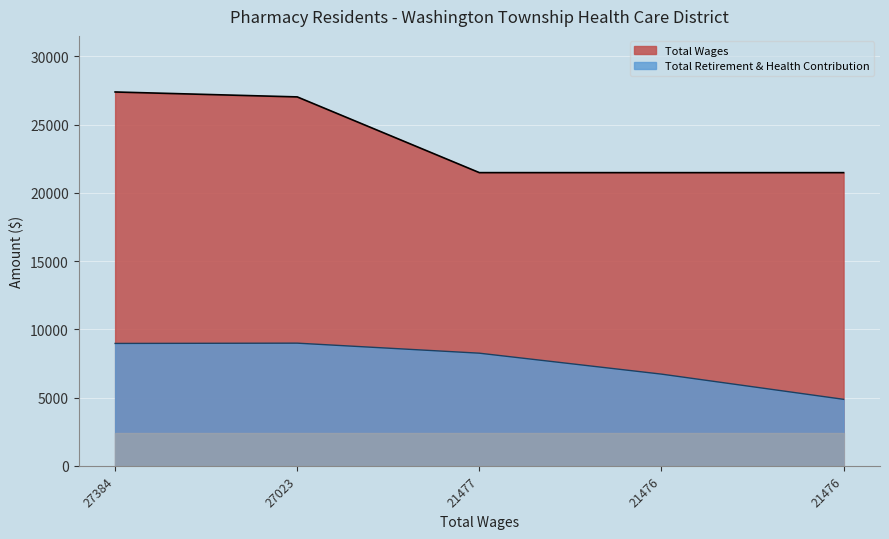

What is the difference between the Total Wages values at 21476.0 and 27023.0?

5547